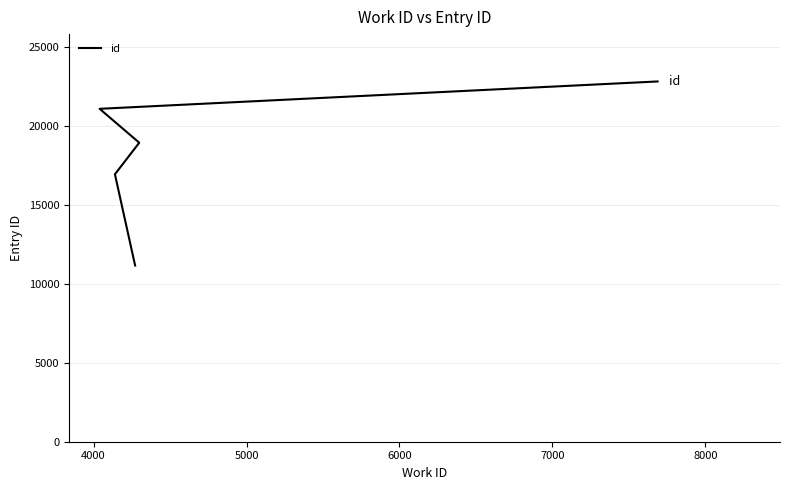

What is the average value?

18196